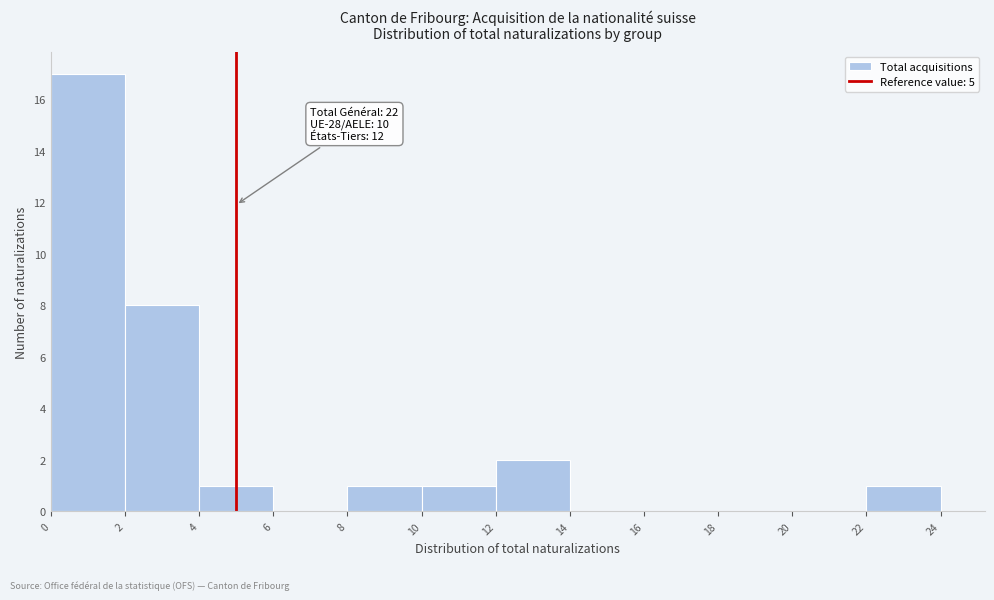

Over which range of the x-axis is the bar tallest?

0 to 2